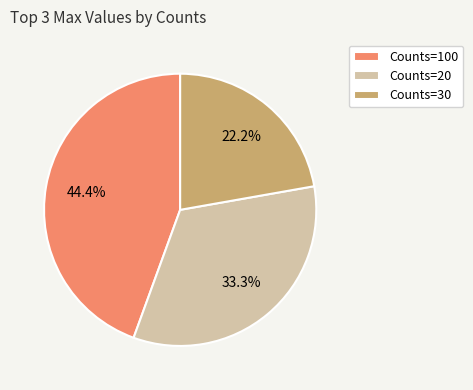

Between Counts=100 and Counts=20, which is larger?

Counts=100